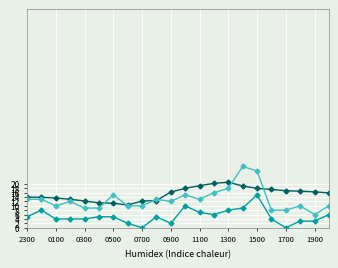

What is the maximum value shown in the chart?

28.0